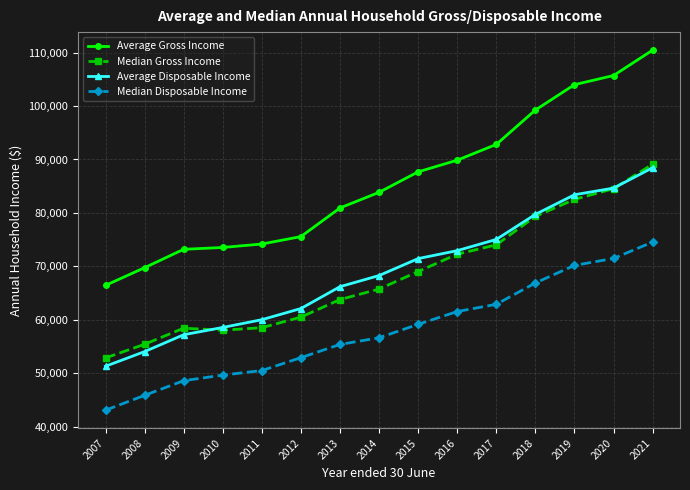

True or false: Average Gross Income and Average Disposable Income cross at least once.

False